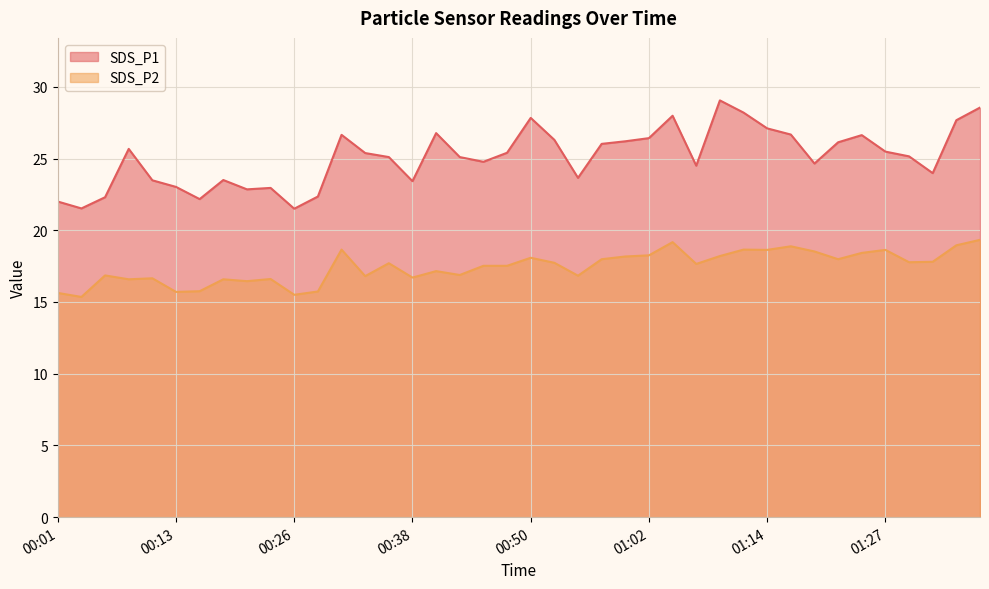

Reading right to left, list all the values displayed in this chart.

SDS_P1: 01:36=28.6	01:34=27.7	01:31=24.0	01:29=25.1	01:27=25.5	01:24=26.6	01:22=26.1	01:19=24.6	01:17=26.7	01:14=27.1	01:12=28.2	01:10=29.1	01:07=24.5	01:05=28.0	01:02=26.4	01:00=26.2	00:57=26.0	00:55=23.6	00:52=26.3	00:50=27.8	00:48=25.4	00:45=24.8	00:43=25.1	00:40=26.8	00:38=23.4	00:35=25.1	00:33=25.4	00:30=26.6	00:28=22.4	00:26=21.5	00:23=22.9	00:21=22.9	00:18=23.5	00:16=22.2	00:13=23.0	00:11=23.5	00:08=25.7	00:06=22.3	00:04=21.5	00:01=22.0
SDS_P2: 01:36=19.3	01:34=18.9	01:31=17.8	01:29=17.8	01:27=18.6	01:24=18.4	01:22=18.0	01:19=18.5	01:17=18.9	01:14=18.6	01:12=18.6	01:10=18.2	01:07=17.6	01:05=19.2	01:02=18.2	01:00=18.2	00:57=18.0	00:55=16.8	00:52=17.7	00:50=18.1	00:48=17.5	00:45=17.5	00:43=16.9	00:40=17.1	00:38=16.7	00:35=17.7	00:33=16.8	00:30=18.6	00:28=15.7	00:26=15.5	00:23=16.6	00:21=16.4	00:18=16.6	00:16=15.8	00:13=15.7	00:11=16.6	00:08=16.6	00:06=16.9	00:04=15.3	00:01=15.6